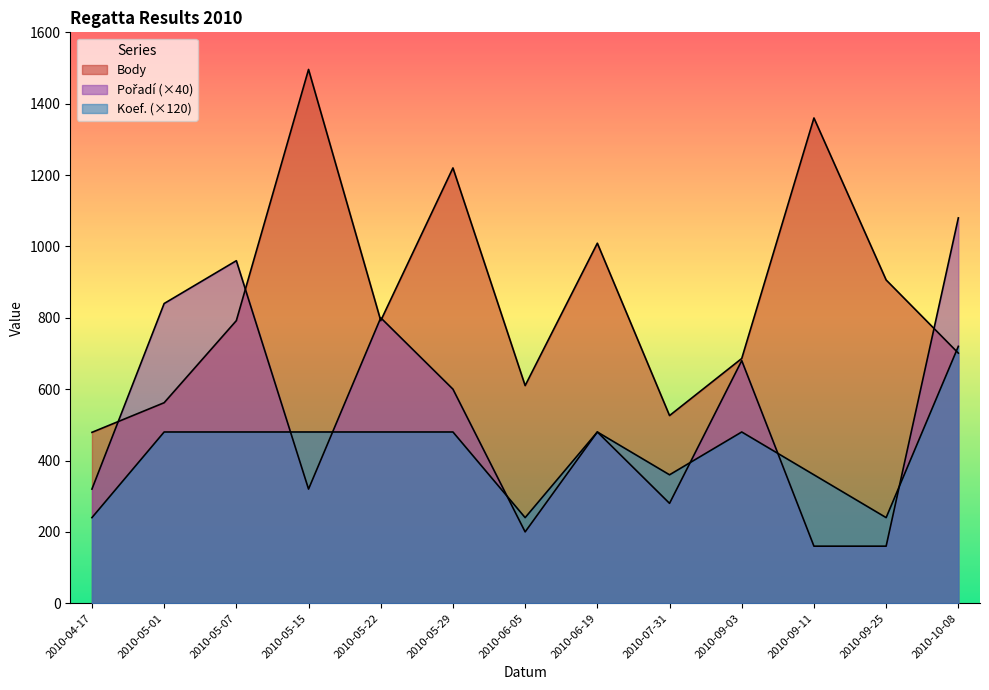

At which label is Pořadí closest to 620?

2010-05-29